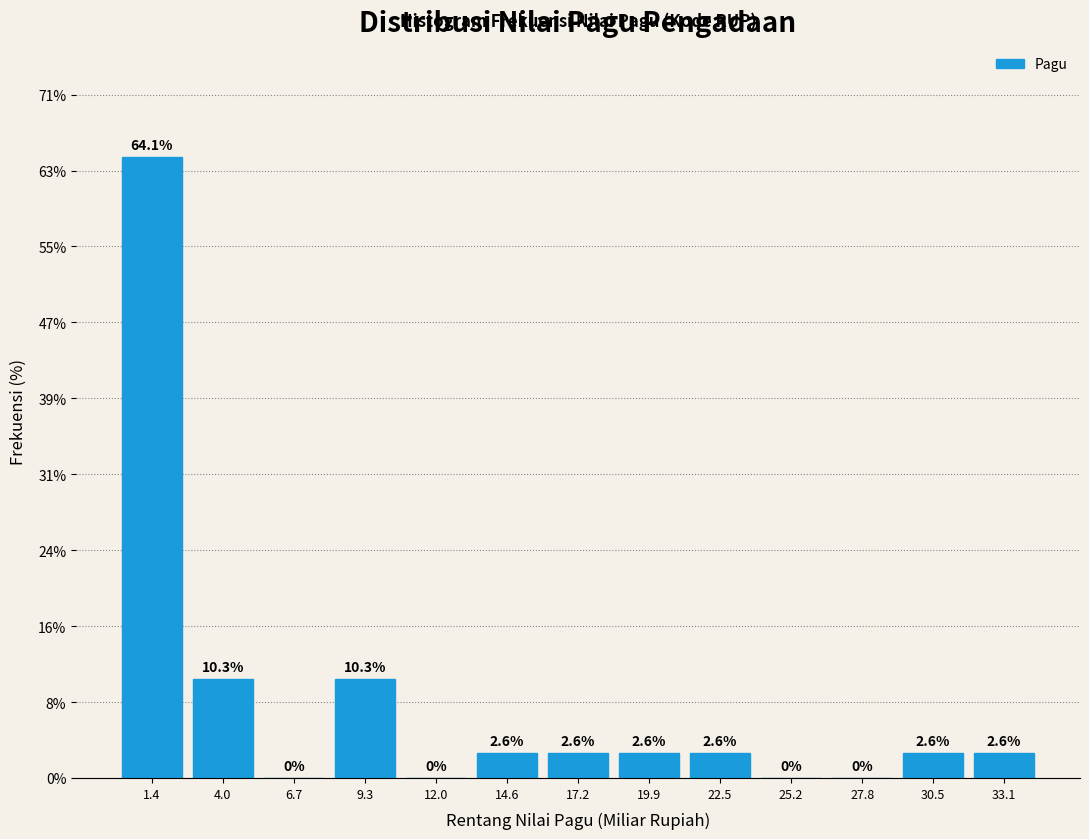

Over which range of the x-axis is the bar tallest?

0.0 to 2.5